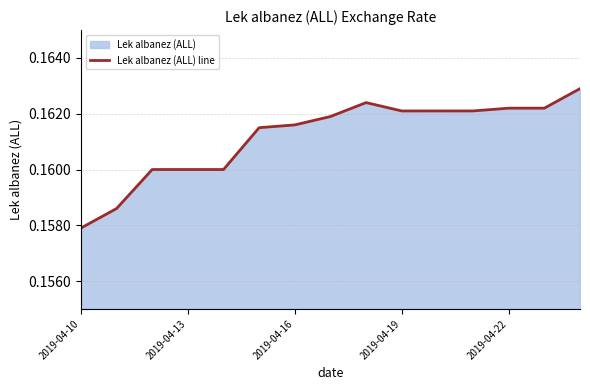

True or false: the data has more than 0 interior local peaks.

True